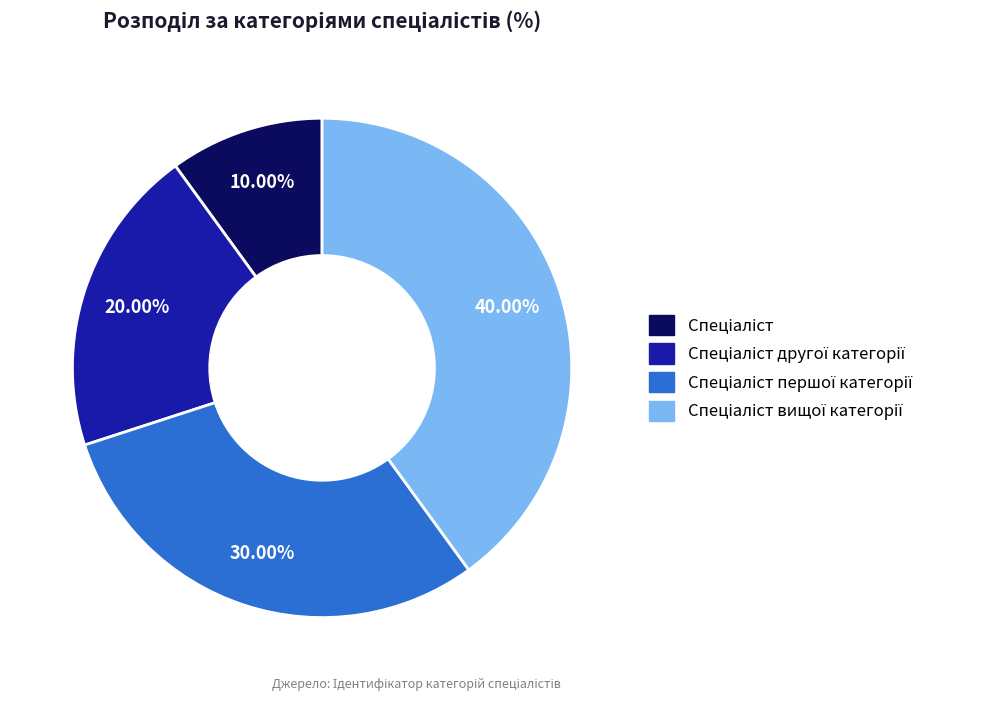

Is there any slice that represents more than half of the pie?

No